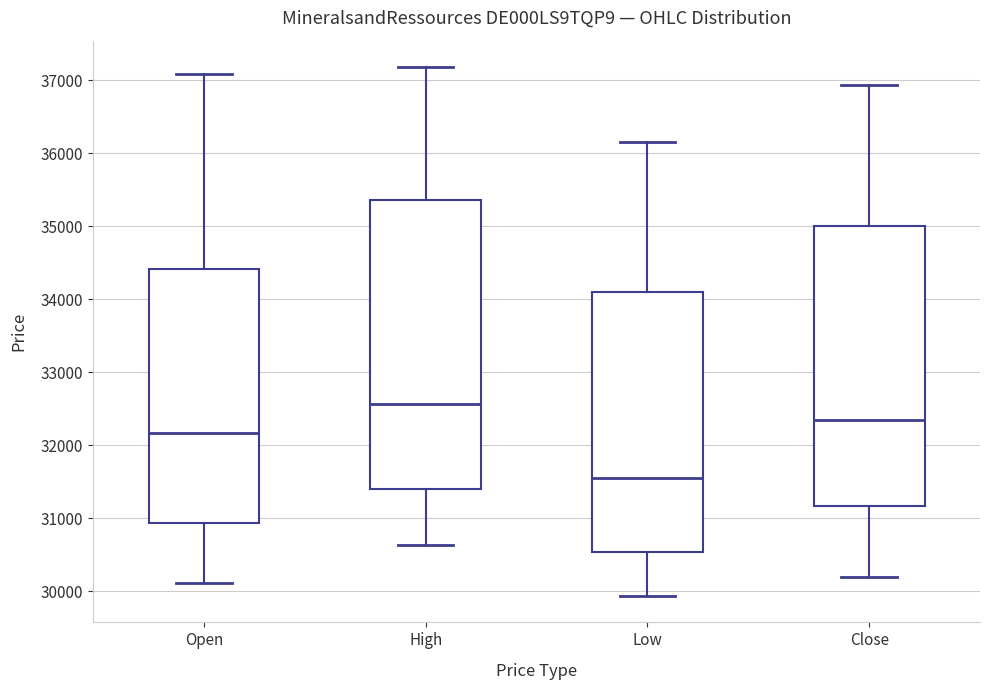

Where does the lower whisker of the box for High end on the y-axis? The values are not printed on the chart, so give them approximately, as read against the axis.

30600